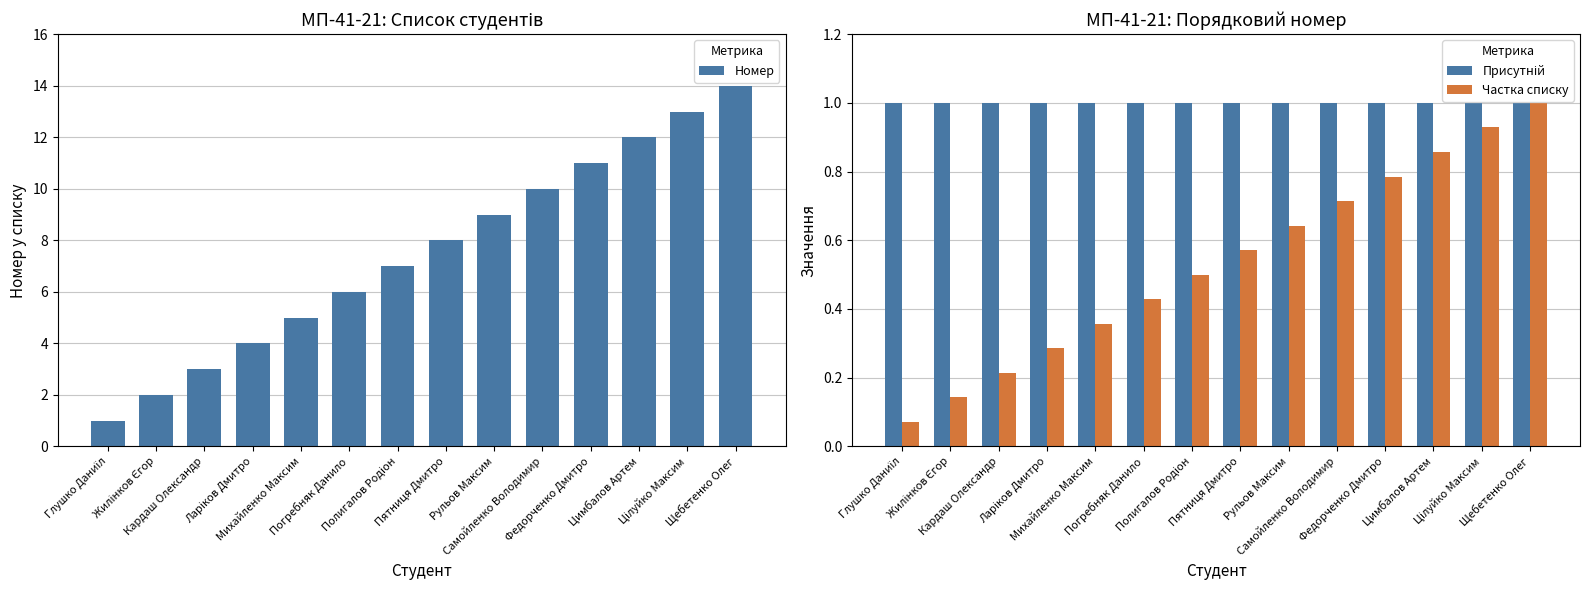

Does the chart contain stacked bars?

No